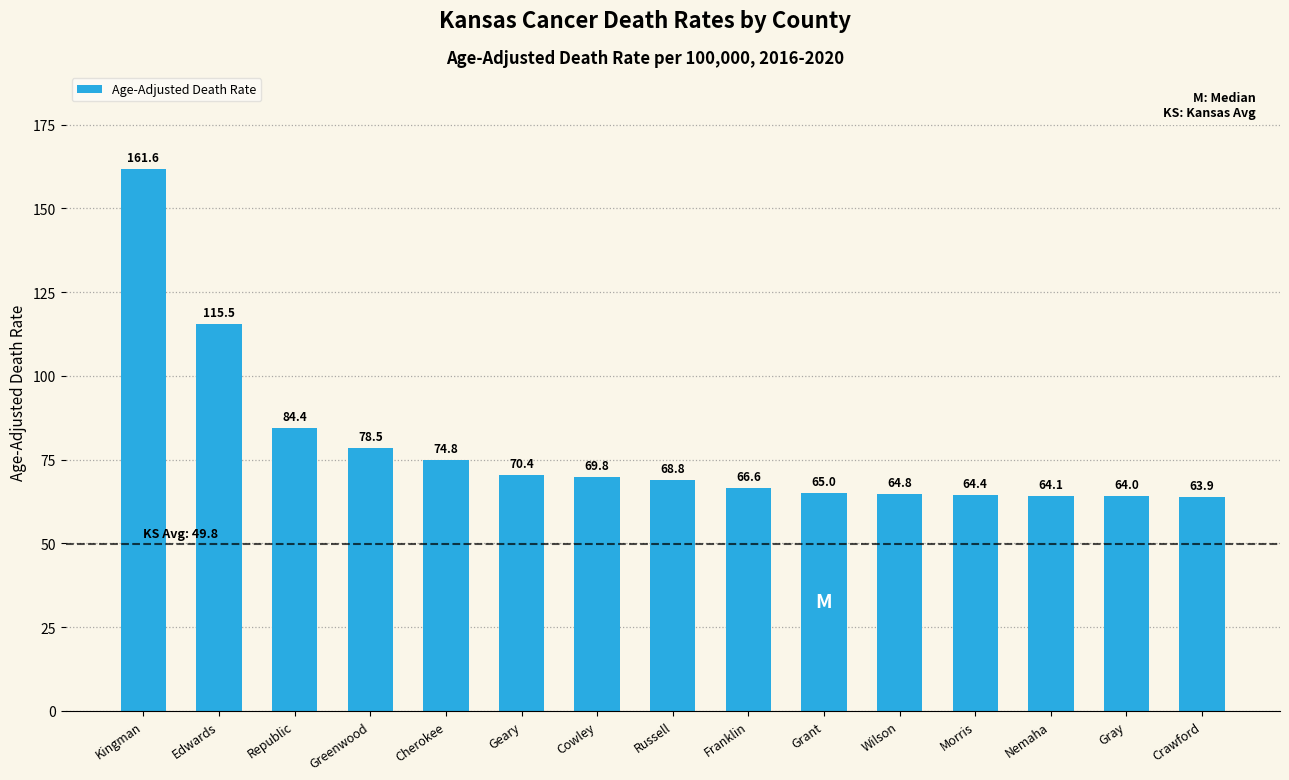

Which category has the highest value across all series?

Kingman